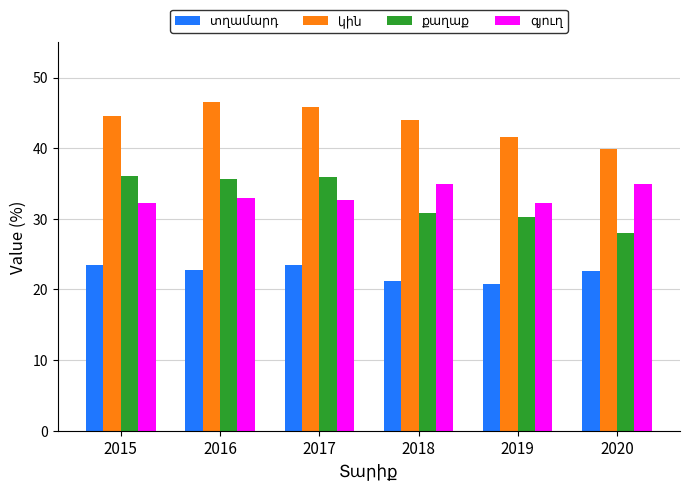

What is the total value across all series at 2019?

124.8